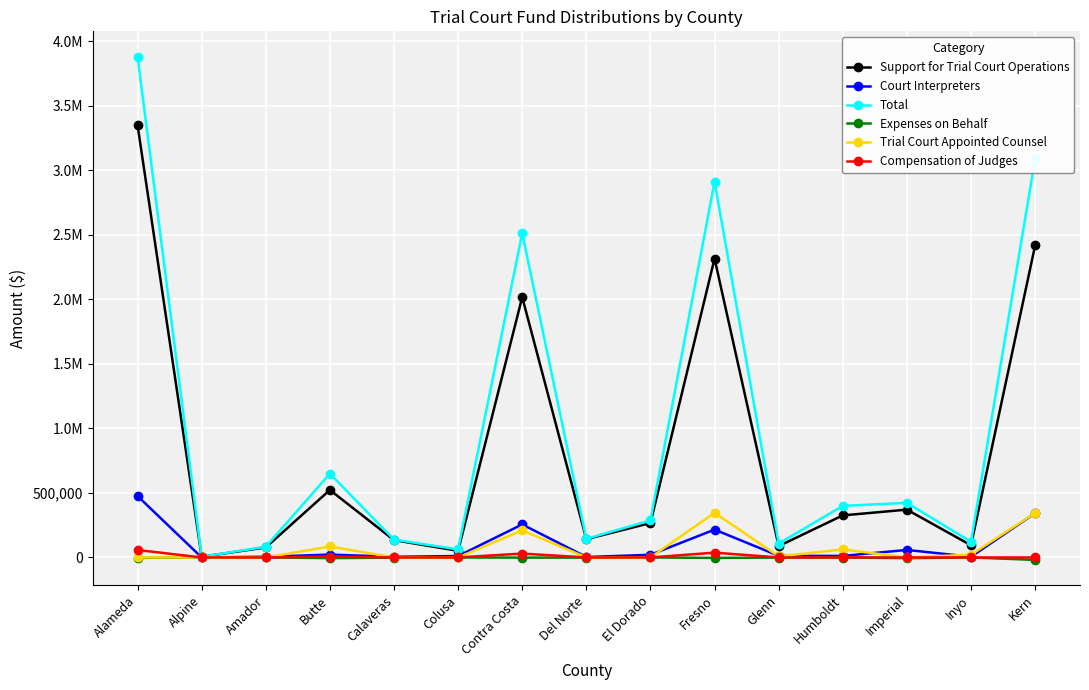

At which label does Court Interpreters first exceed 12618?

Alameda